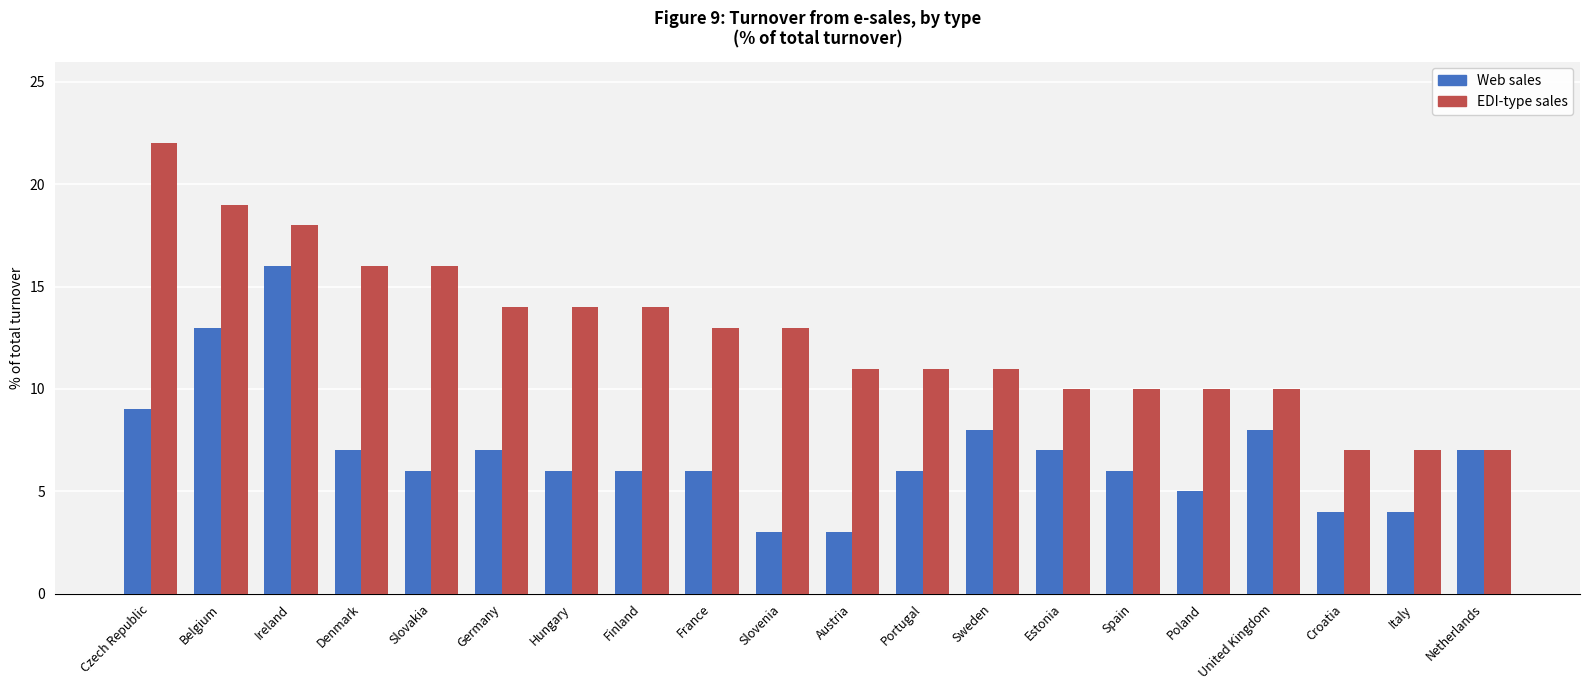

Count the number of categories in the chart.

20